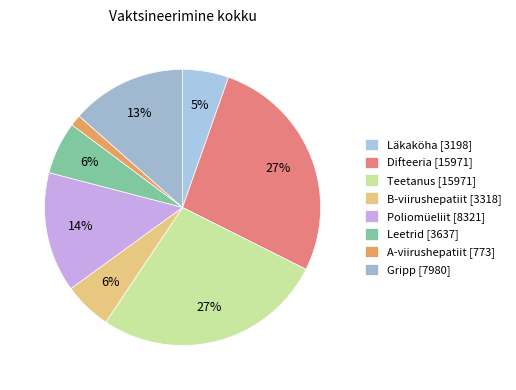

Is it true that Läkaköha is 11% of the pie?

False